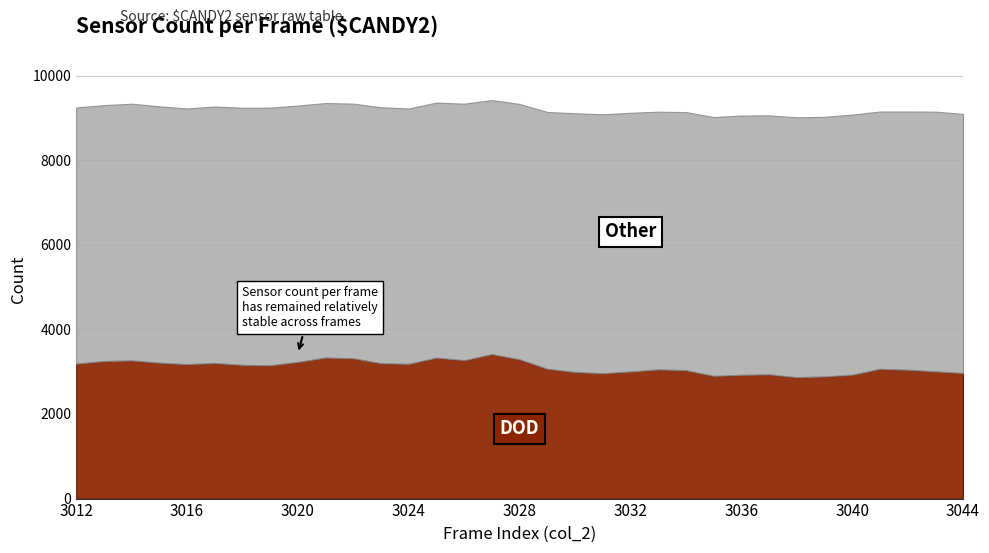

The value of col_516 at 3026 is 5411. True or false?

False